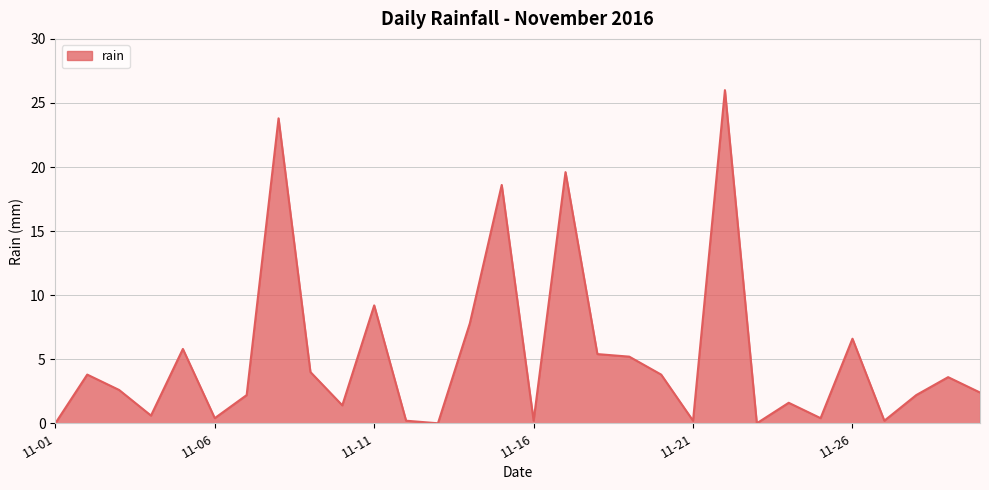

What is the greatest value displayed?

26.0